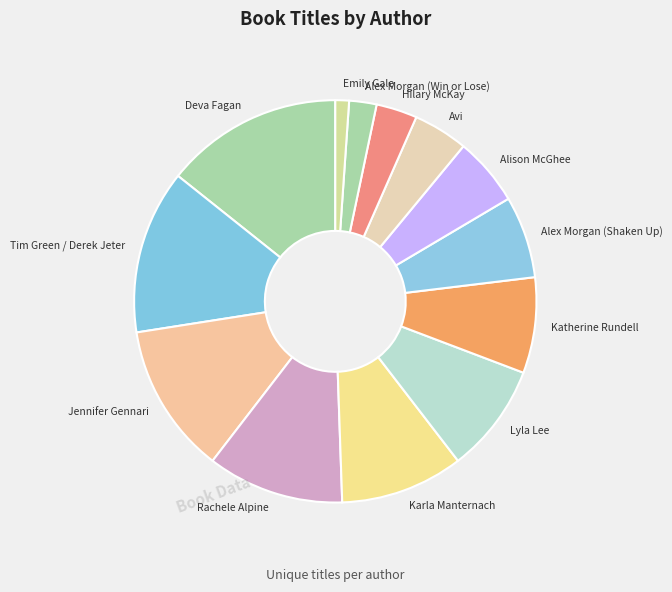

Rank the categories by value from lowest to highest.

Emily Gale, Alex Morgan (Win or Lose), Hilary McKay, Avi, Alison McGhee, Alex Morgan (Shaken Up), Katherine Rundell, Lyla Lee, Karla Manternach, Rachele Alpine, Jennifer Gennari, Tim Green / Derek Jeter, Deva Fagan